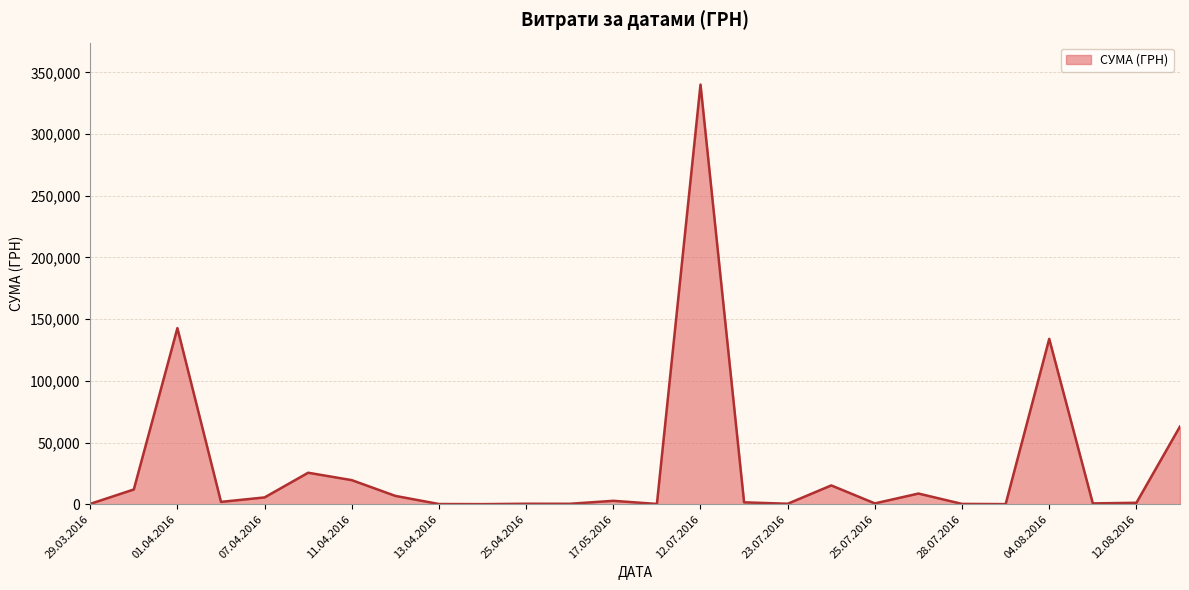

At which label is the value closest to 170069?

01.04.2016